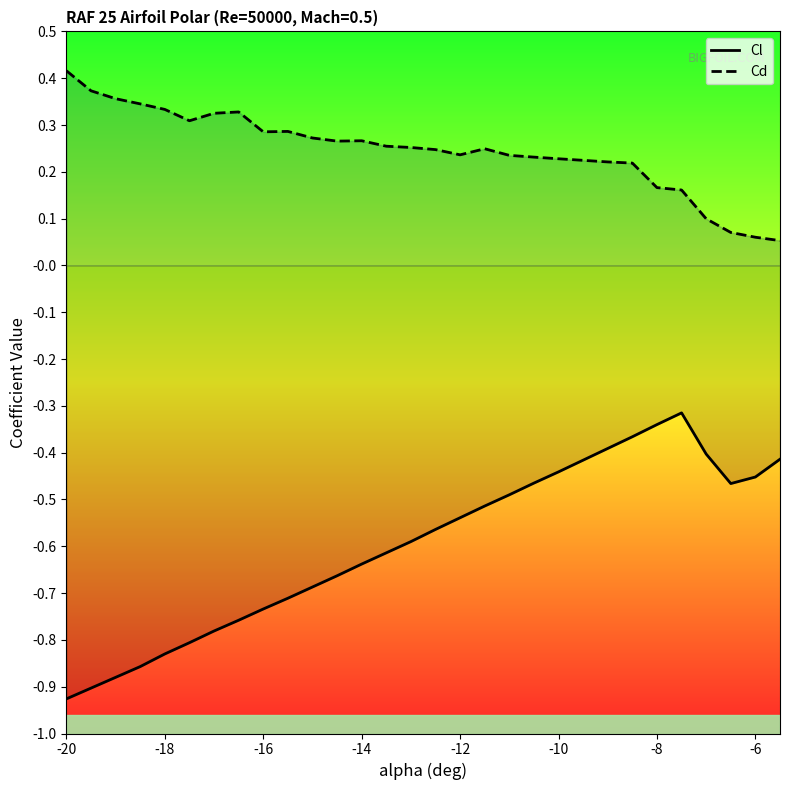

True or false: Cl and Cd cross at least once.

False